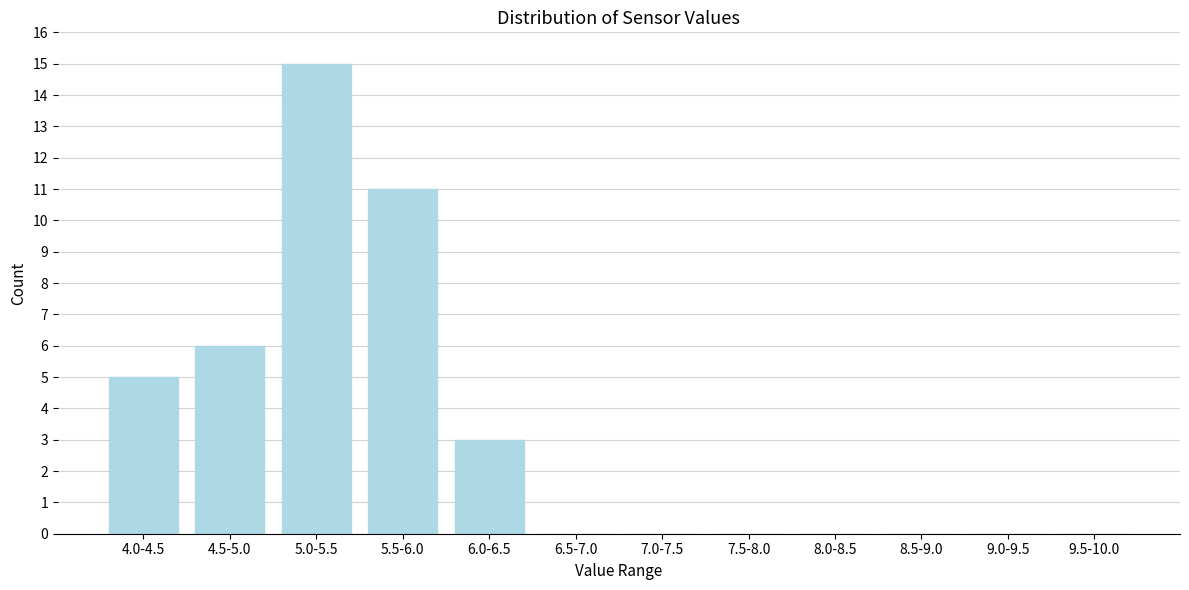

Reading right to left, transcribe all the data shown in this chart.

9.5-10.0=0	9.0-9.5=0	8.5-9.0=0	8.0-8.5=0	7.5-8.0=0	7.0-7.5=0	6.5-7.0=0	6.0-6.5=3	5.5-6.0=11	5.0-5.5=15	4.5-5.0=6	4.0-4.5=5